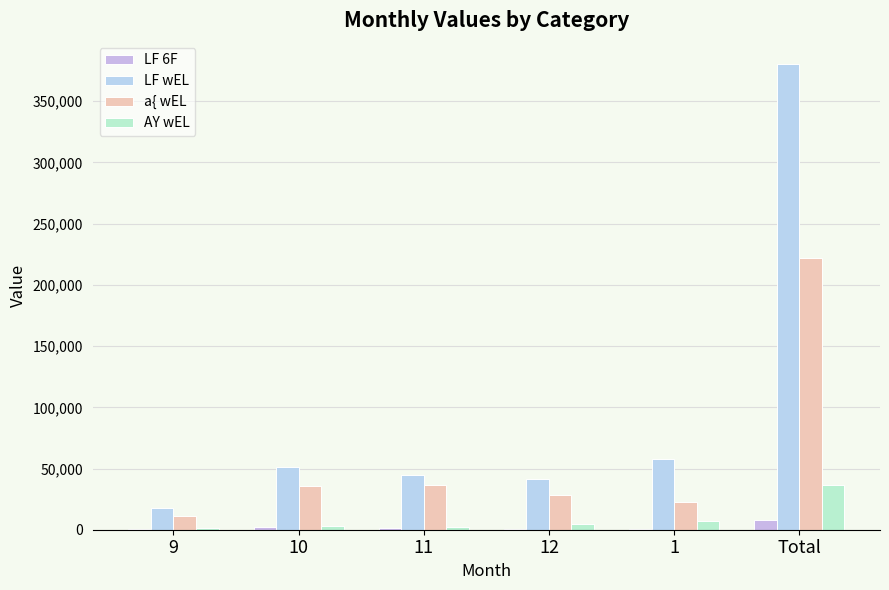

List the labels in order of LF wEL value, smallest first.

9, 12, 11, 10, 1, Total